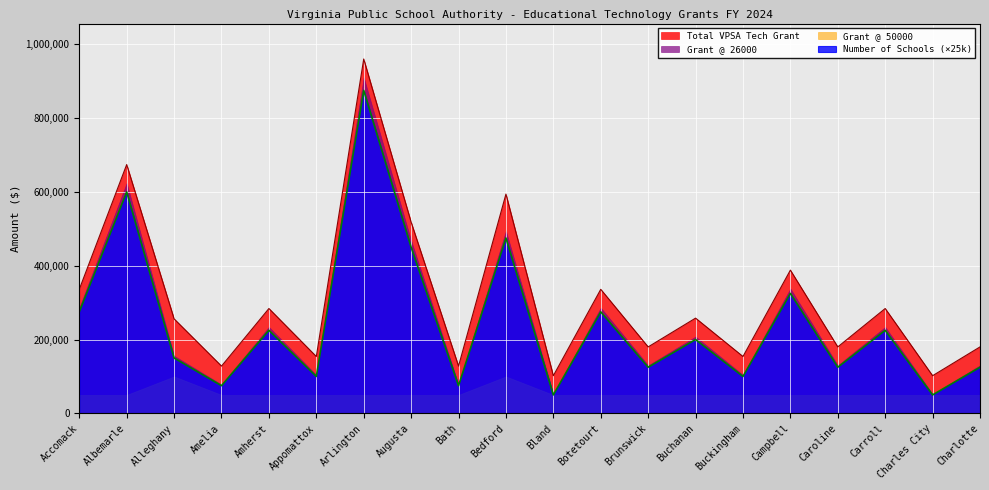

Where is the first local maximum for Total VPSA Tech Grant?

Albemarle